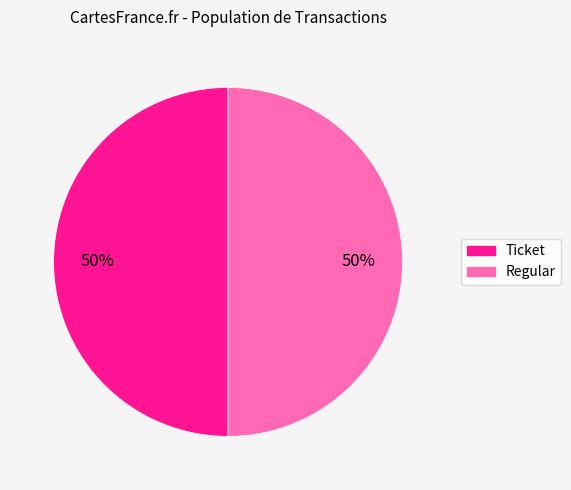

To the nearest percent, what is the difference between the largest and smallest slice percentages?

0%